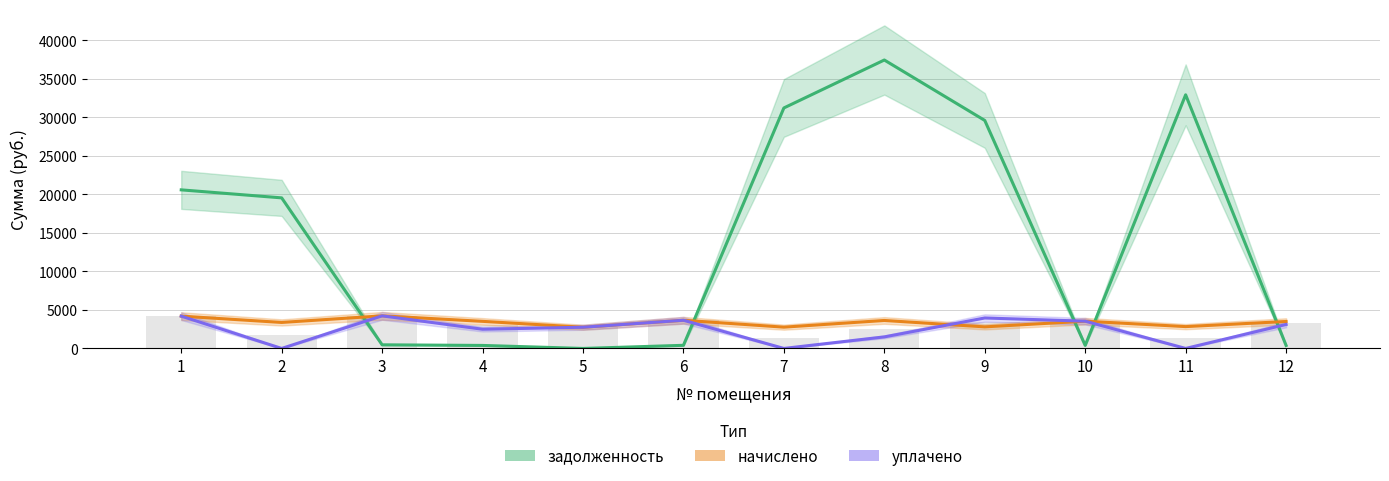

At which label does уплачено reach its peak?

3